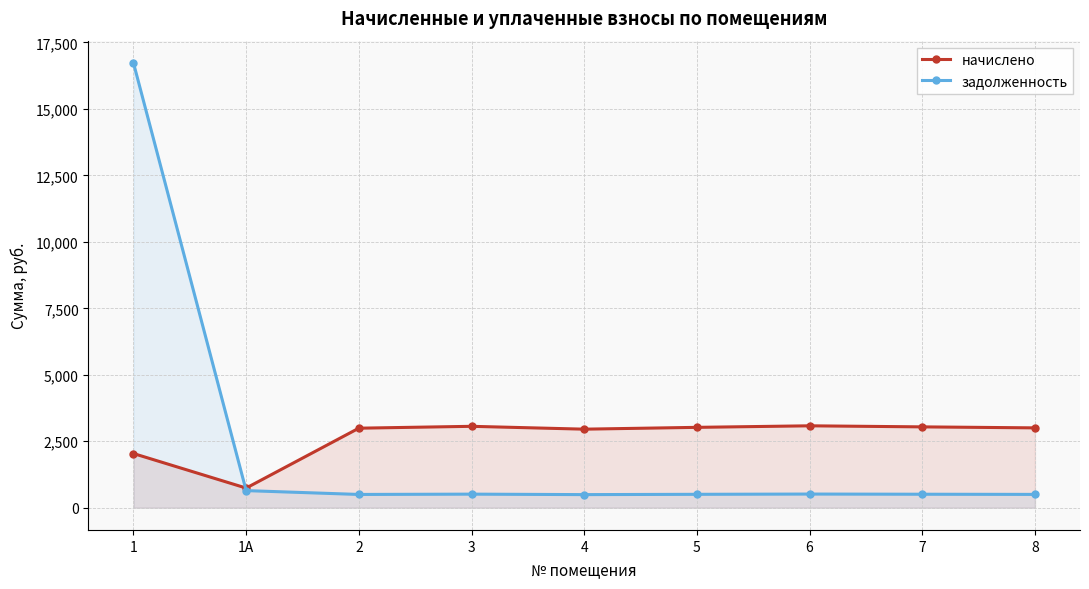

At which category does начислено reach its first local peak?

3